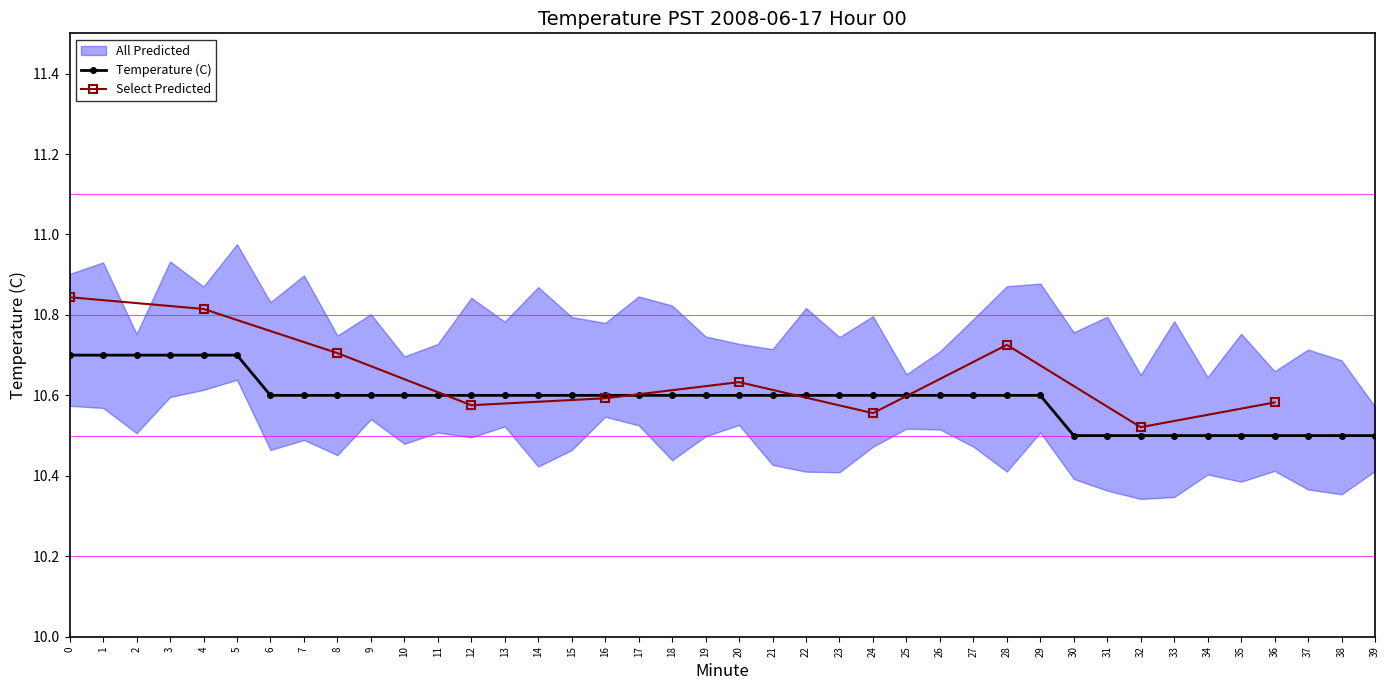

What is the difference between the maximum and minimum values?

0.2